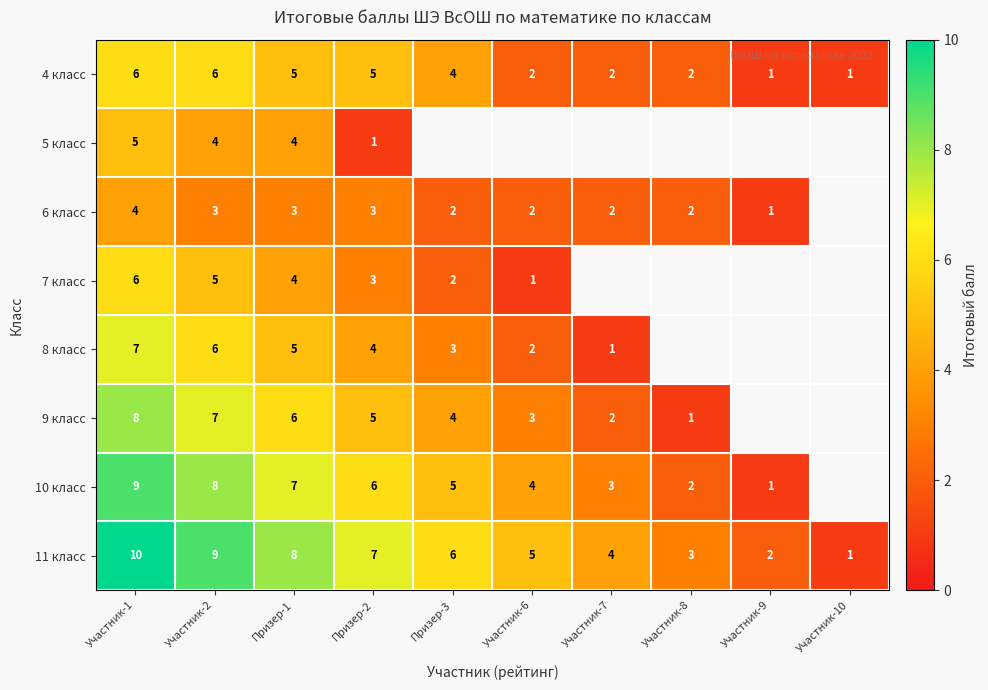

The 4 класс series shows 2 at Участник-9. True or false?

False